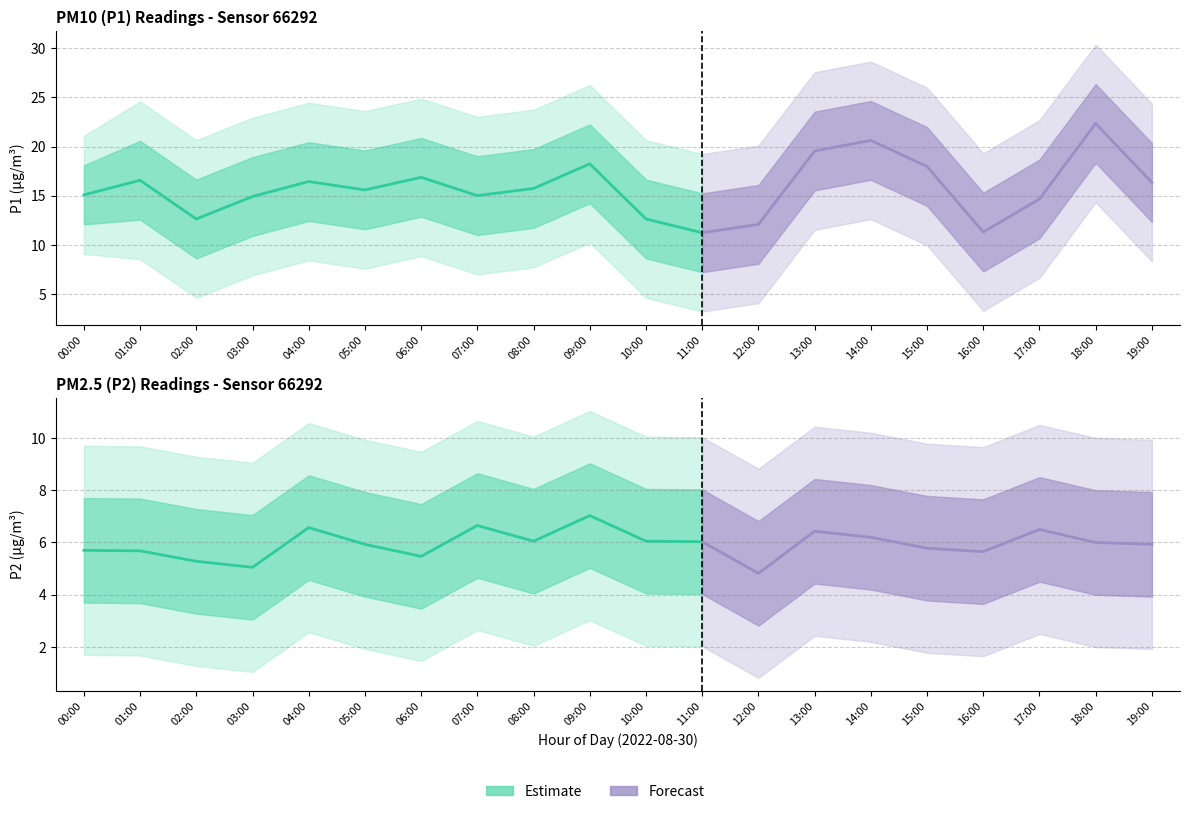

The P1 series shows 15.8 at 16:00. True or false?

False